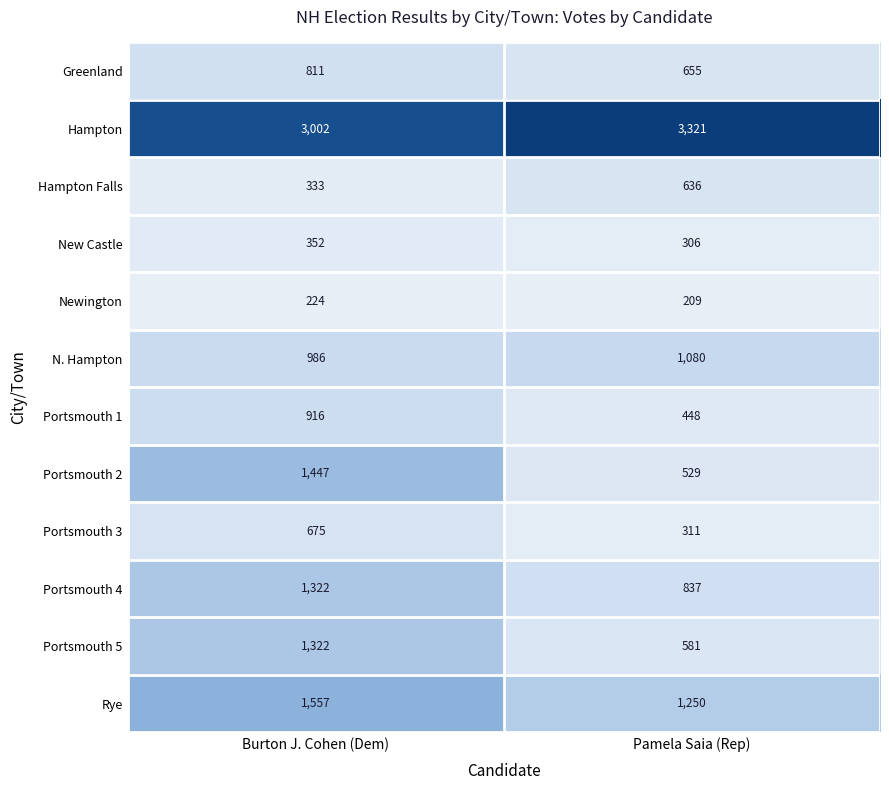

Which series has the largest total across all categories?

Hampton